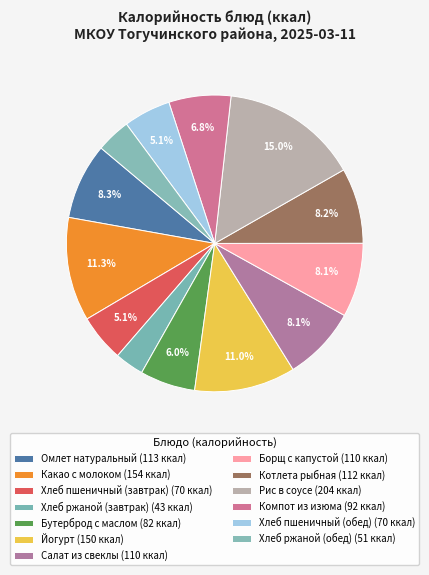

True or false: Бутерброд с маслом accounts for 6% of the total.

True